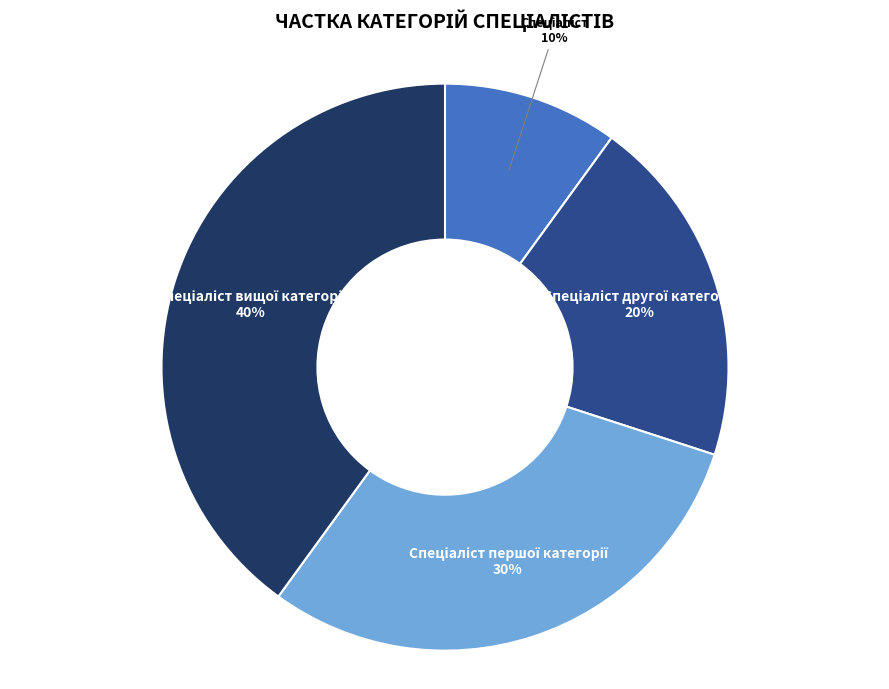

To the nearest percent, what is the average slice percentage?

25%